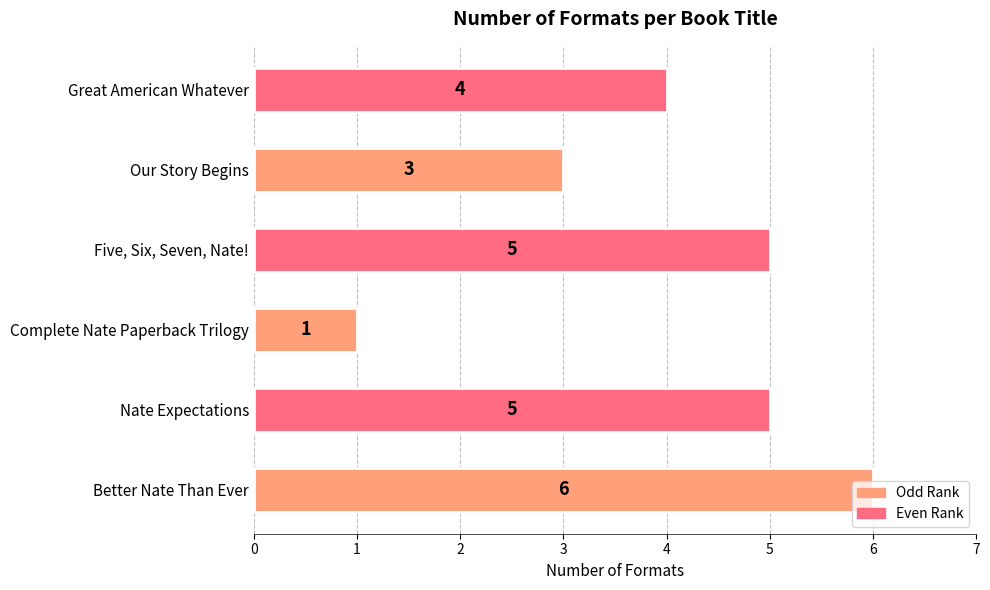

Is it true that the value at Better Nate Than Ever is 6?

True